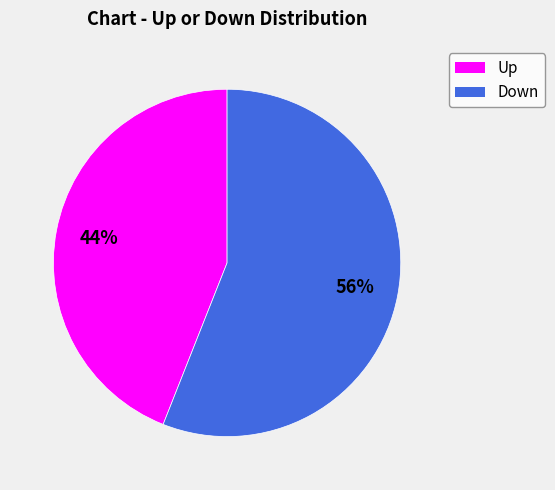

To the nearest percent, what is the average slice percentage?

50%